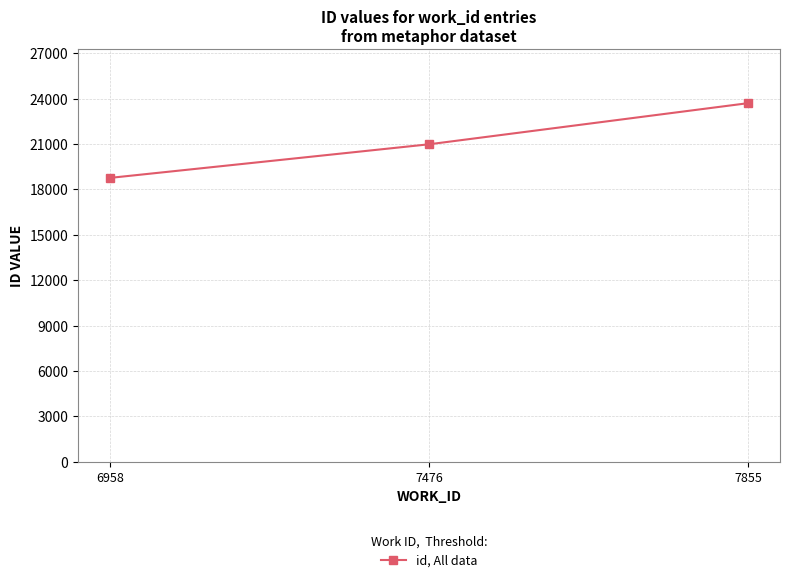

List the labels in order of value, largest first.

7855, 7476, 6958